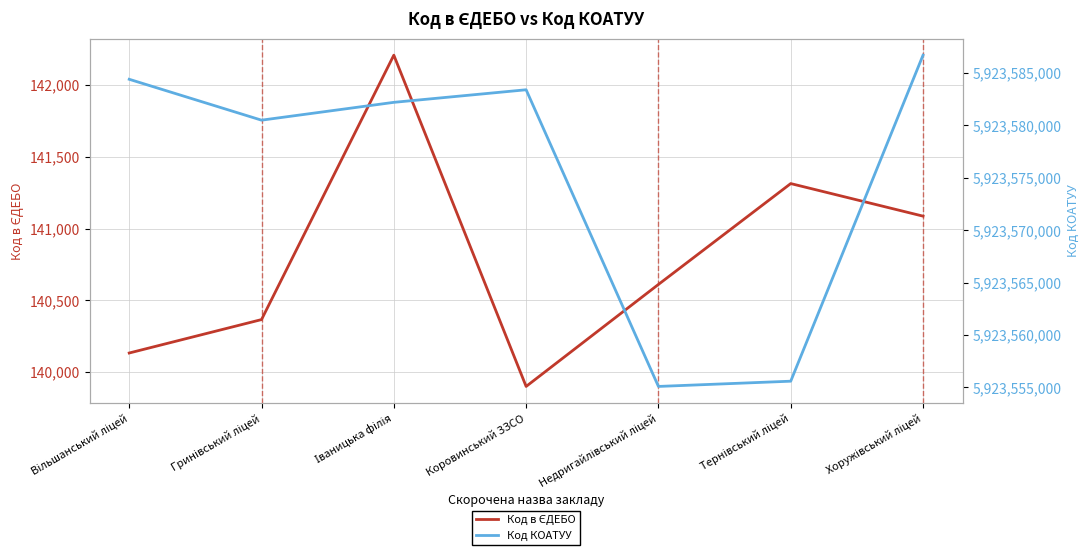

What is the sum of all Код в ЄДЕБО values?

985620